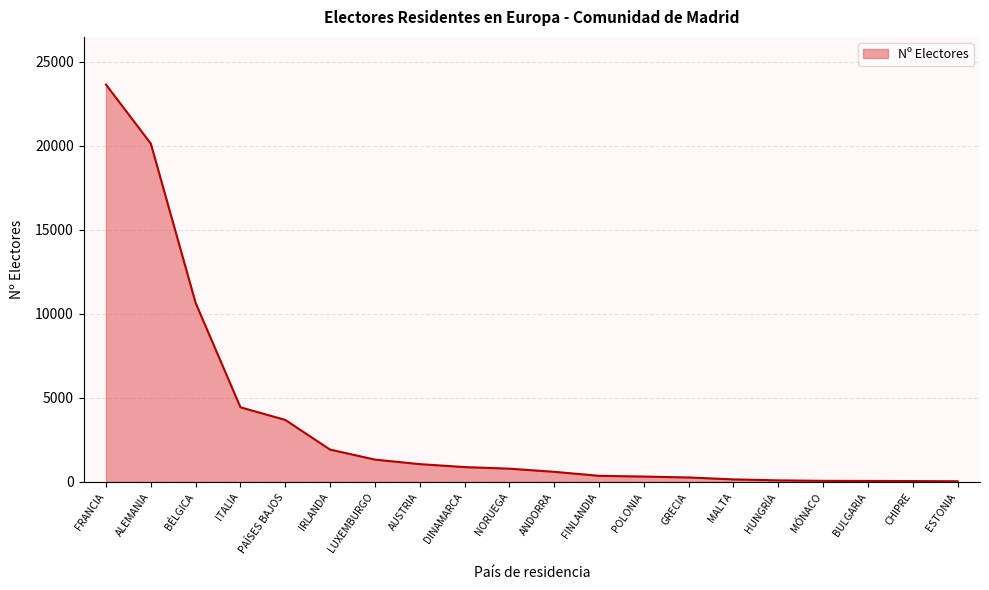

True or false: the data shows 886 at DINAMARCA.

True